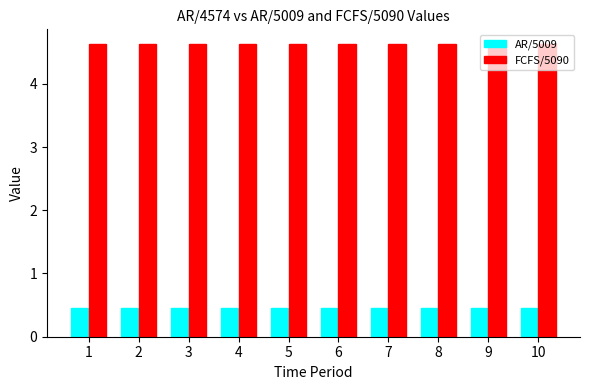

What is the lowest value of the FCFS/5090 series?

4.6